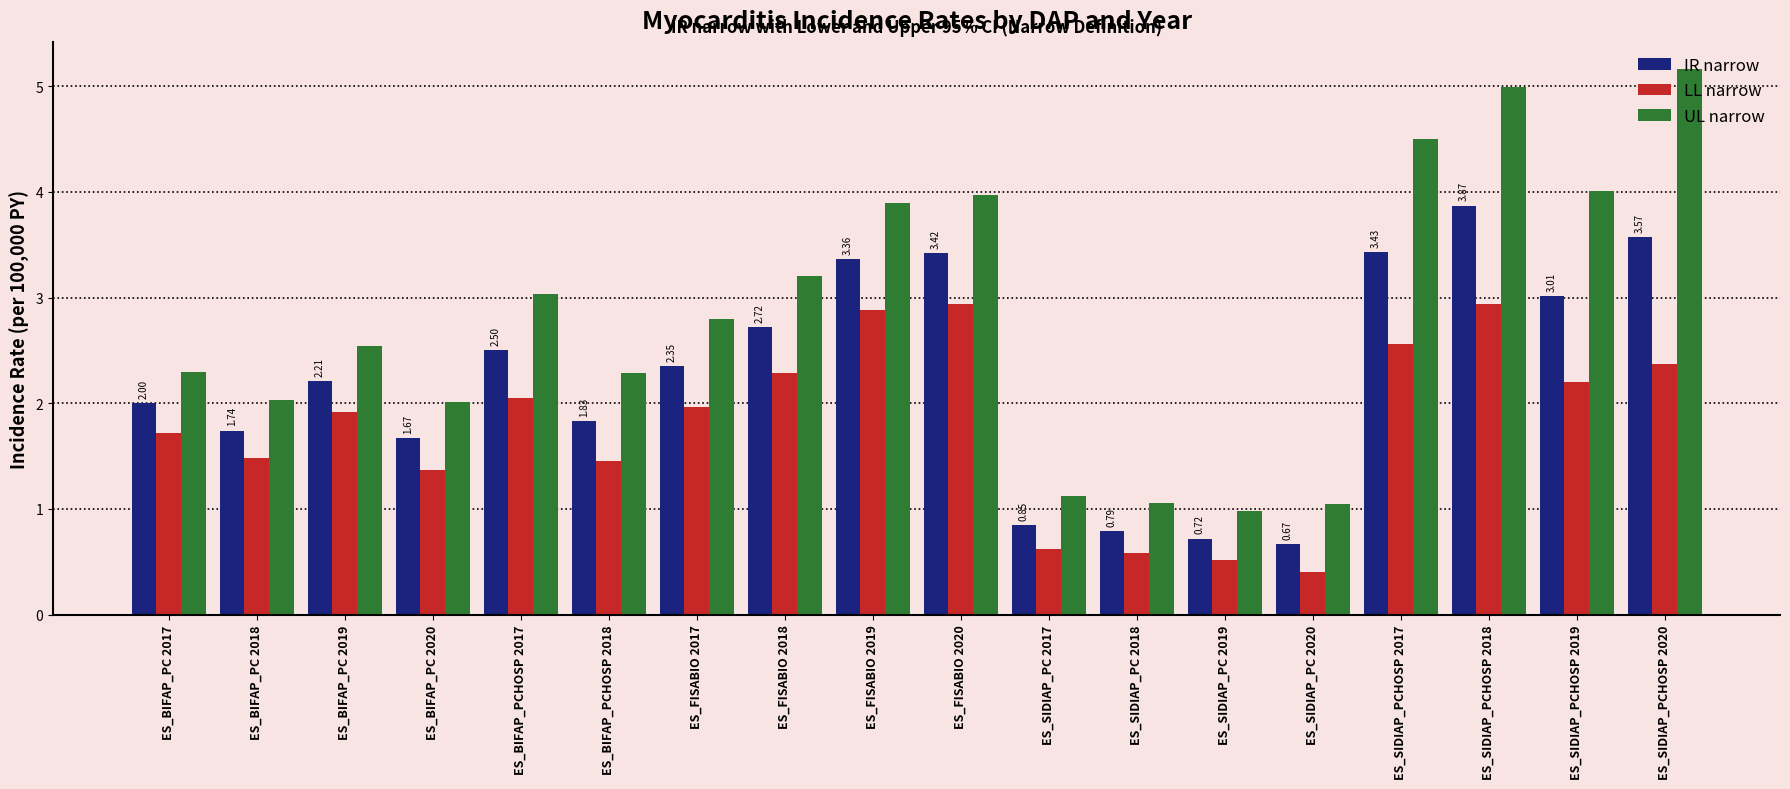

Is the value of LL narrow at ES_SIDIAP_PC 2020 greater than the value of IR narrow at ES_SIDIAP_PC 2020?

No